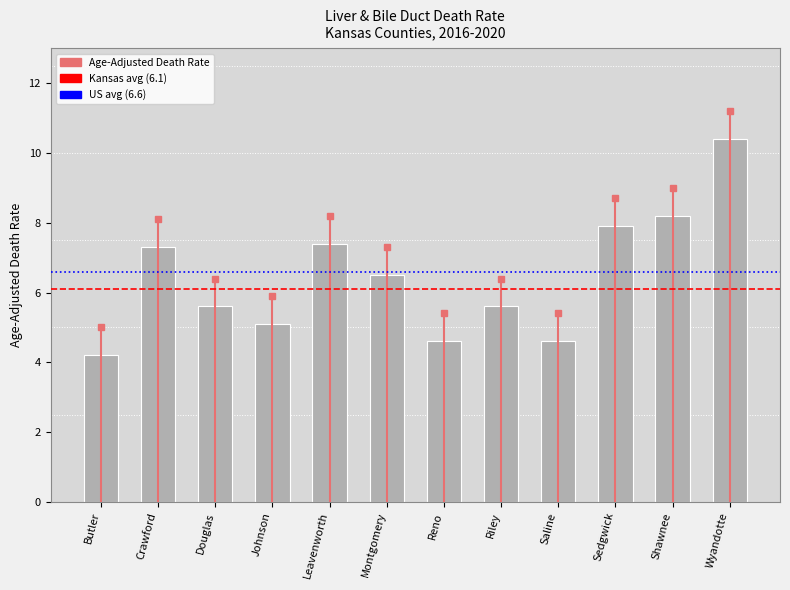

What is the sum of the values at Crawford and Riley?

12.9